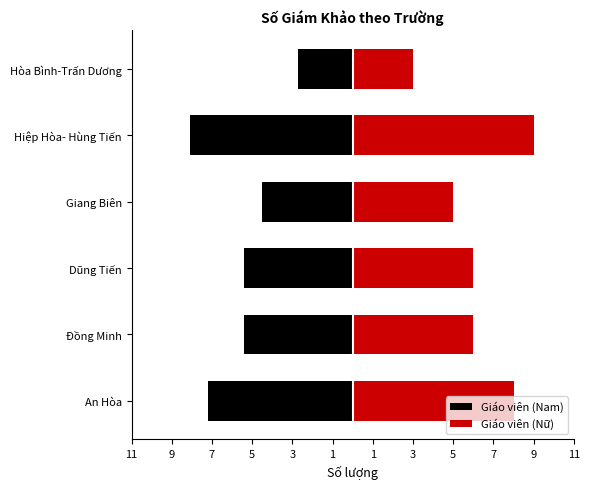

Which series has the largest range (max minus min)?

Giáo viên (Nữ)